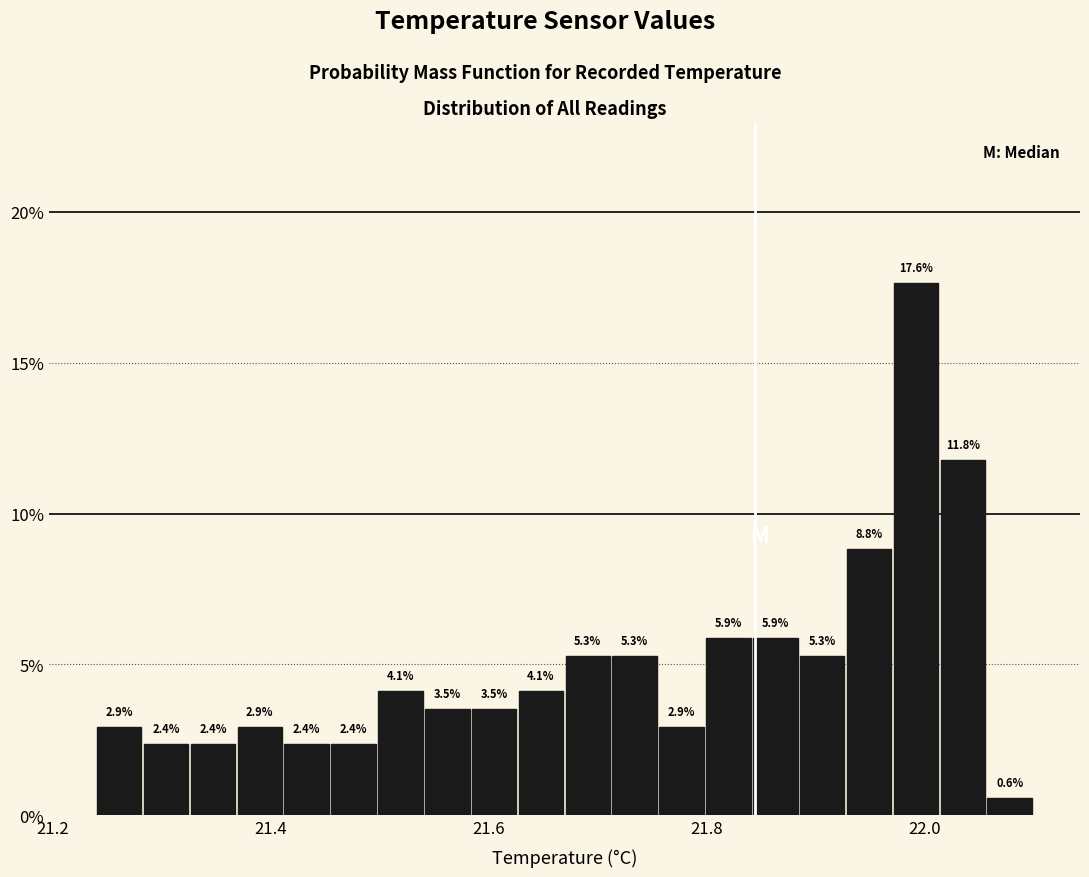

Around what value on the x-axis is the tallest bar? Give the approximate position of its centre, as read against the axis.

22.00